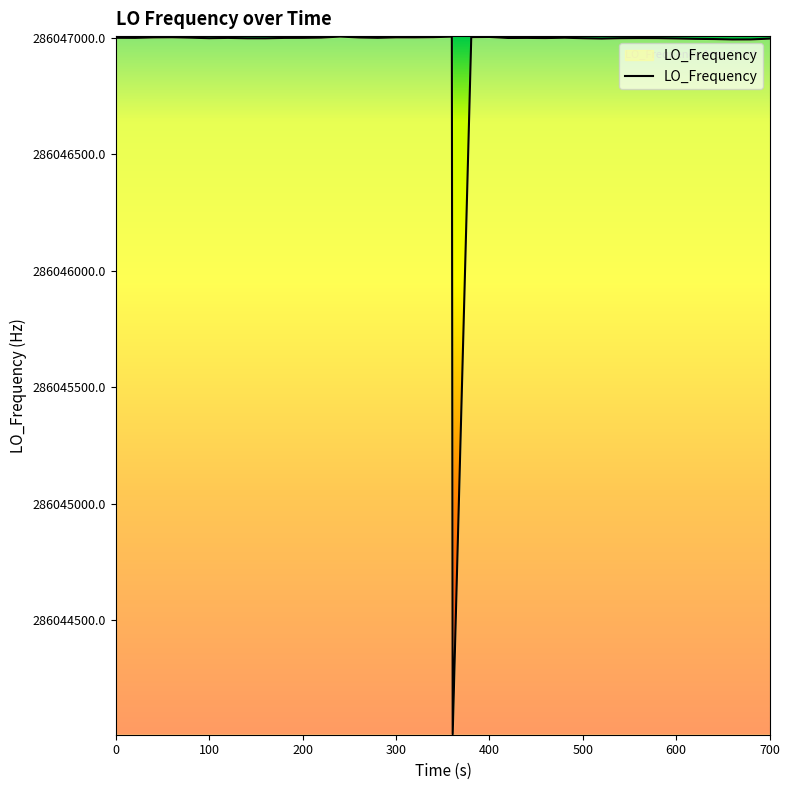

How many lines are shown in the chart?

1